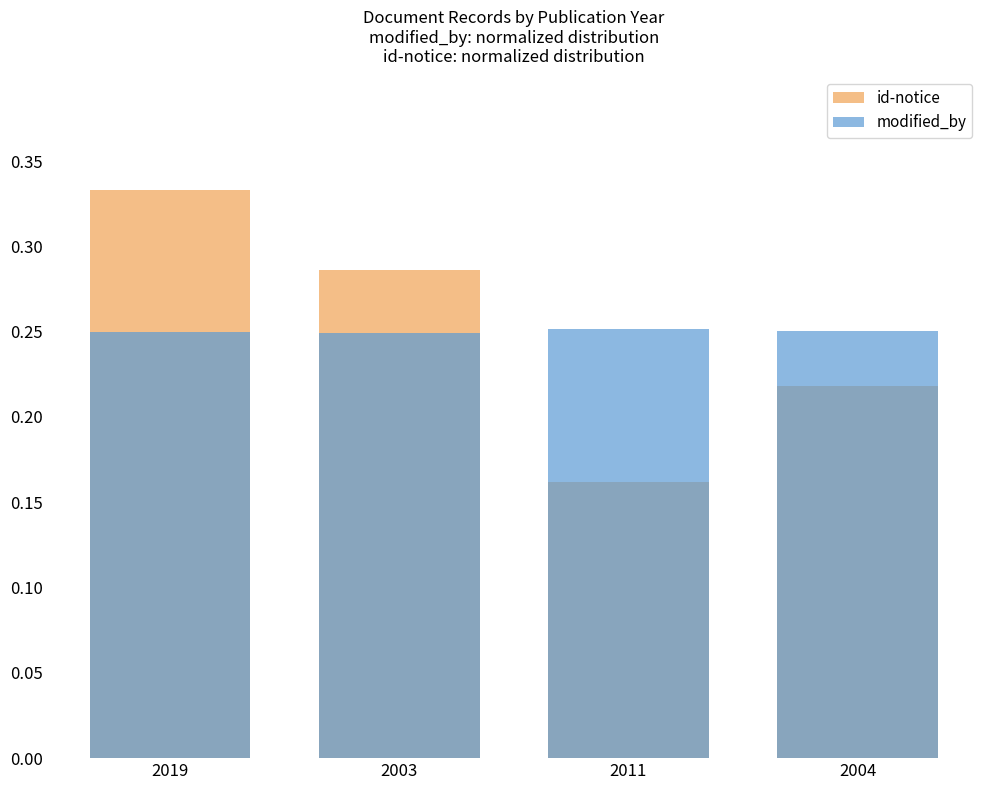

Reading right to left, transcribe all the data shown in this chart.

id-notice: 2004=0.2	2011=0.2	2003=0.3	2019=0.3
modified_by: 2004=0.3	2011=0.3	2003=0.2	2019=0.2